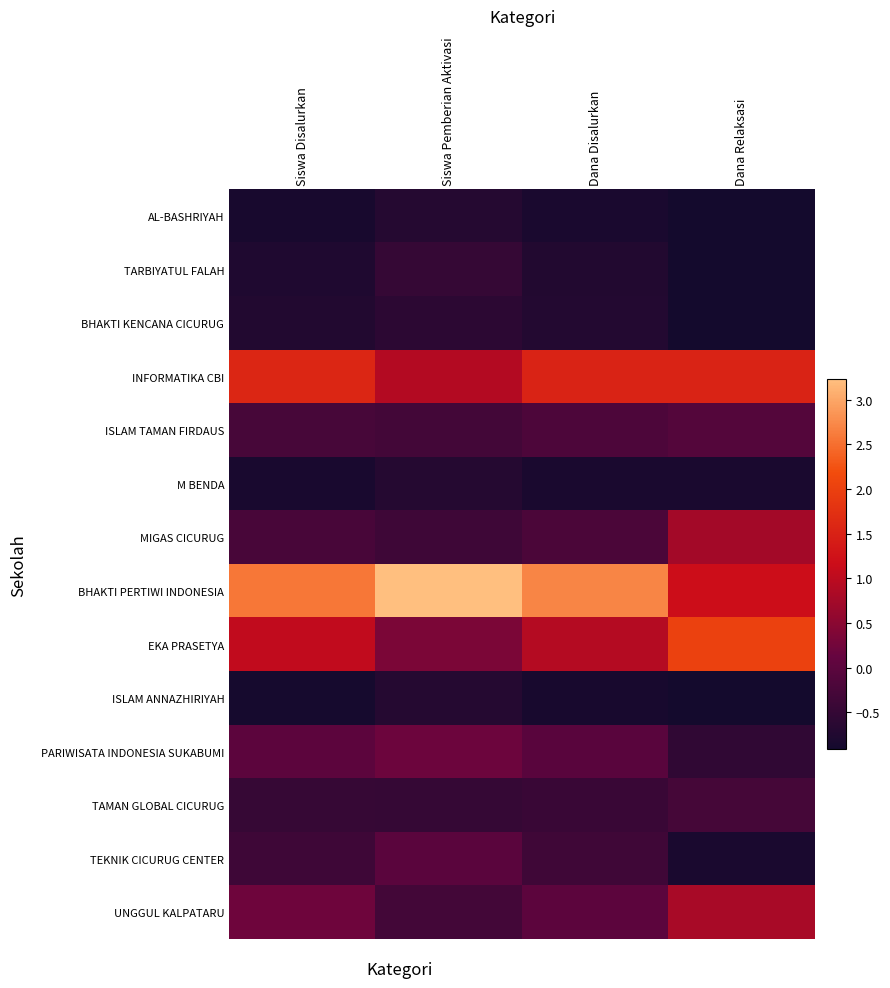

List the series in order of their peak value, highest first.

BHAKTI PERTIWI INDONESIA, EKA PRASETYA, INFORMATIKA CBI, UNGGUL KALPATARU, MIGAS CICURUG, PARIWISATA INDONESIA SUKABUMI, TEKNIK CICURUG CENTER, ISLAM TAMAN FIRDAUS, TAMAN GLOBAL CICURUG, TARBIYATUL FALAH, BHAKTI KENCANA CICURUG, AL-BASHRIYAH, M BENDA, ISLAM ANNAZHIRIYAH